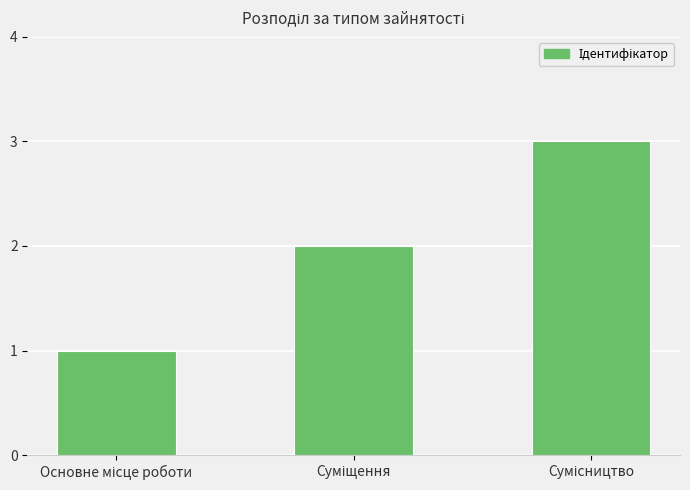

What is the maximum value shown in the chart?

3